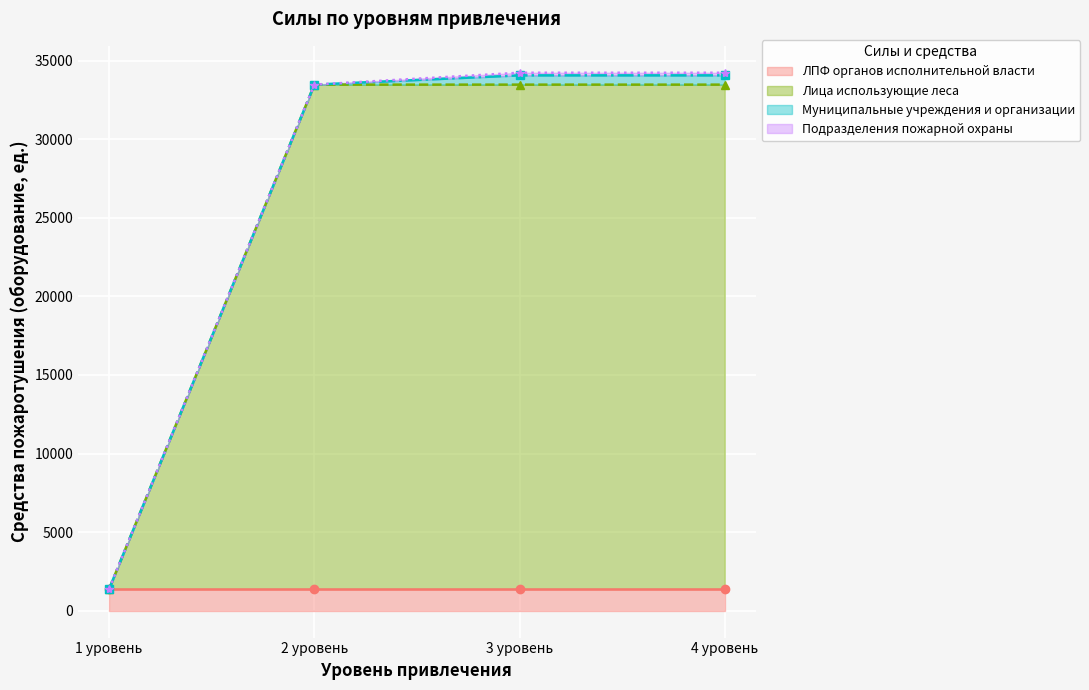

What is the total value across all series at 4 уровень?

34226